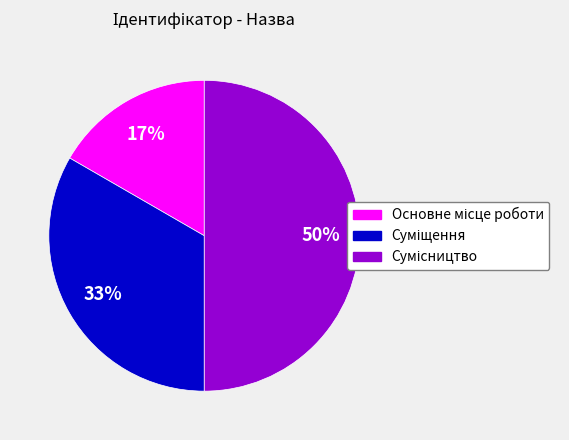

To the nearest percent, what is the average slice percentage?

33%